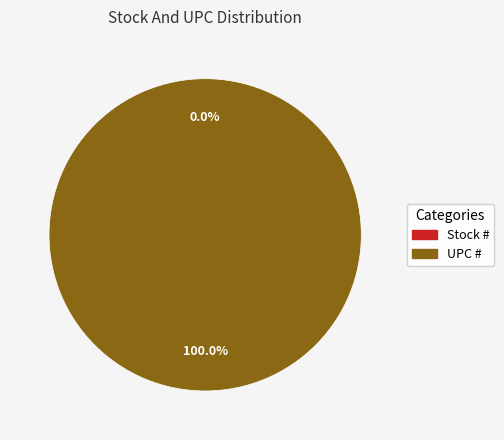

Which category has the smallest portion of the pie?

Stock #